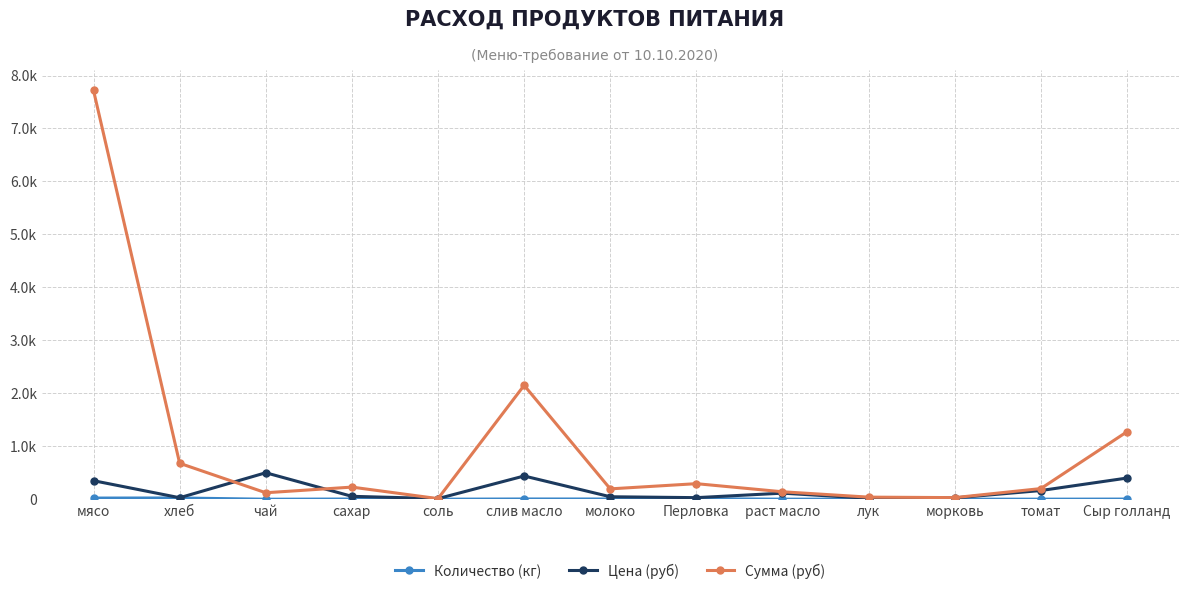

In Количество (кг), how many points are lower than both neighbors (excluding endpoints)?

4